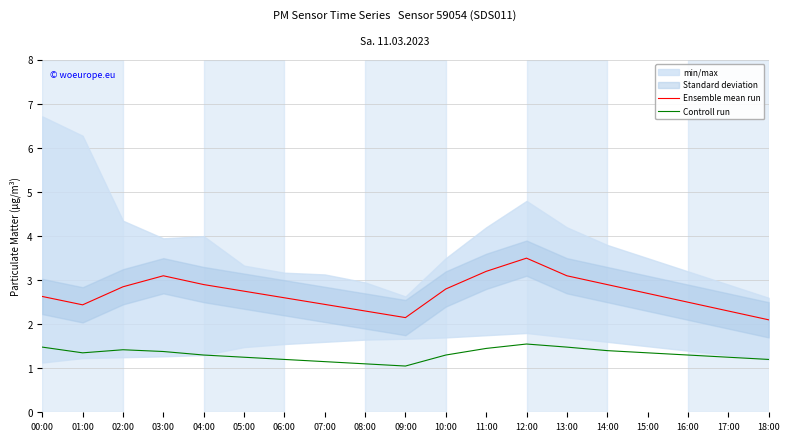

What is the label of the 18th point from the left?

17:00